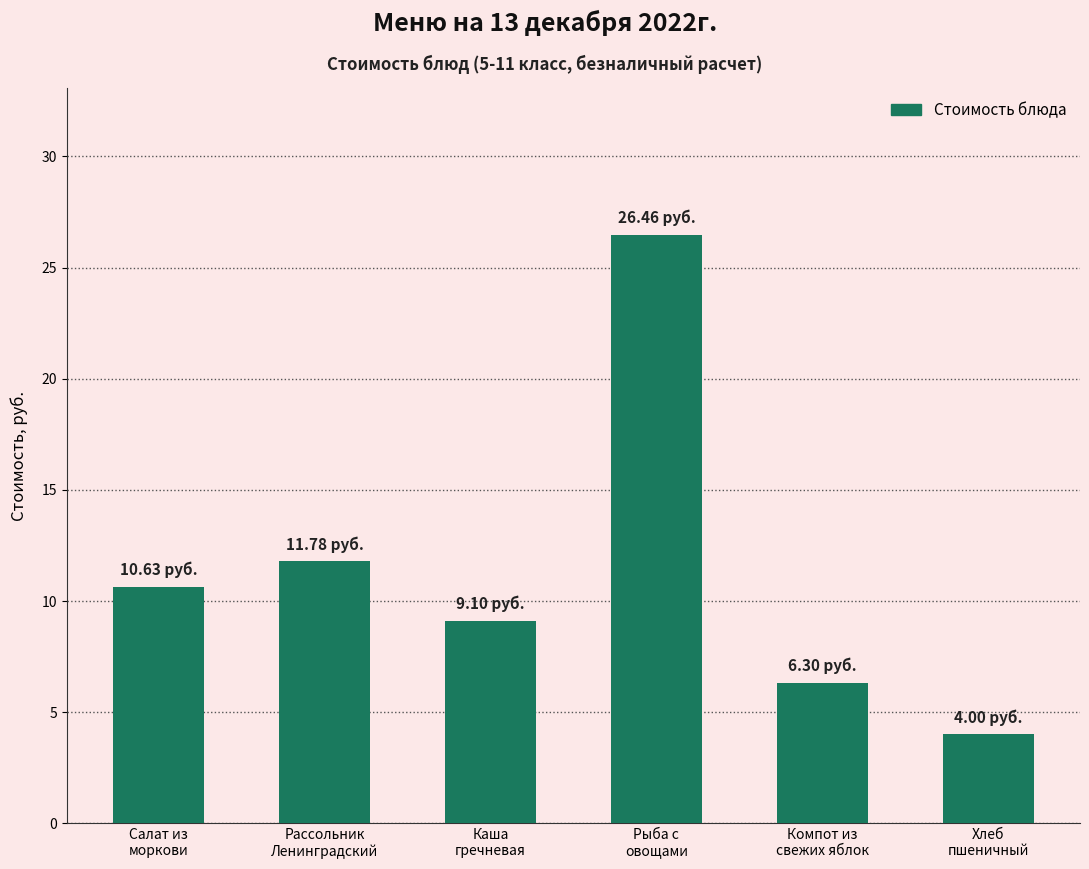

What is the sum of the values at Каша
гречневая and Рыба с
овощами?

35.6